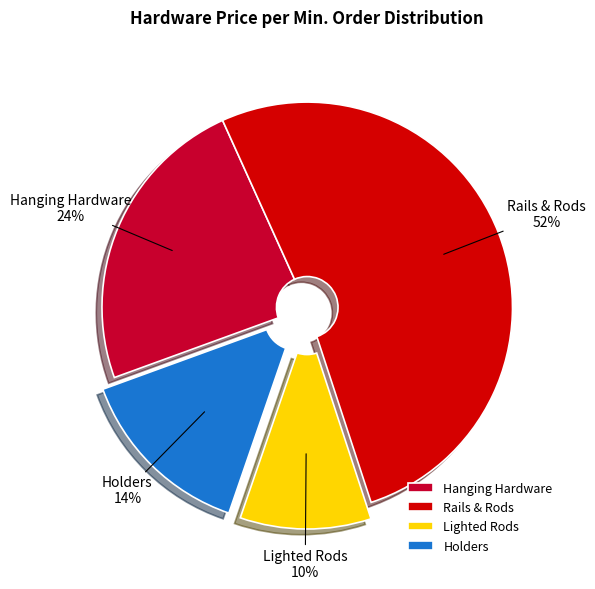

Which category has the biggest portion of the pie?

Rails & Rods